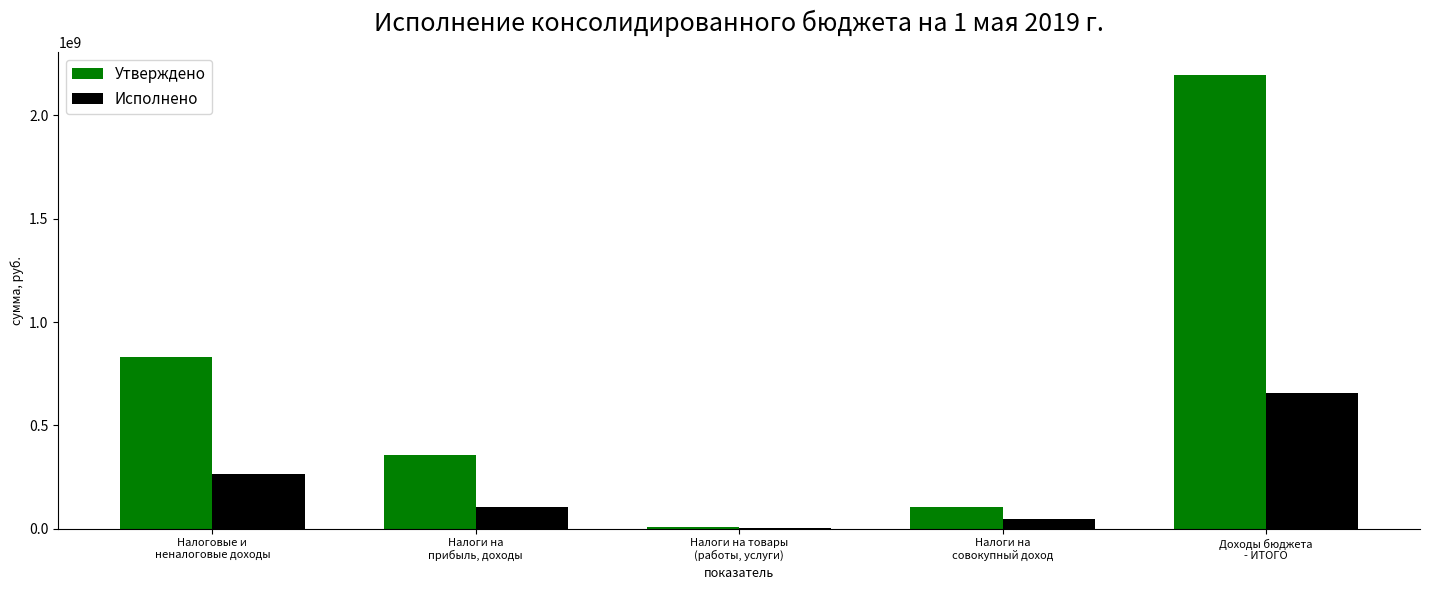

Are the bars grouped side by side (vs. stacked)?

Yes